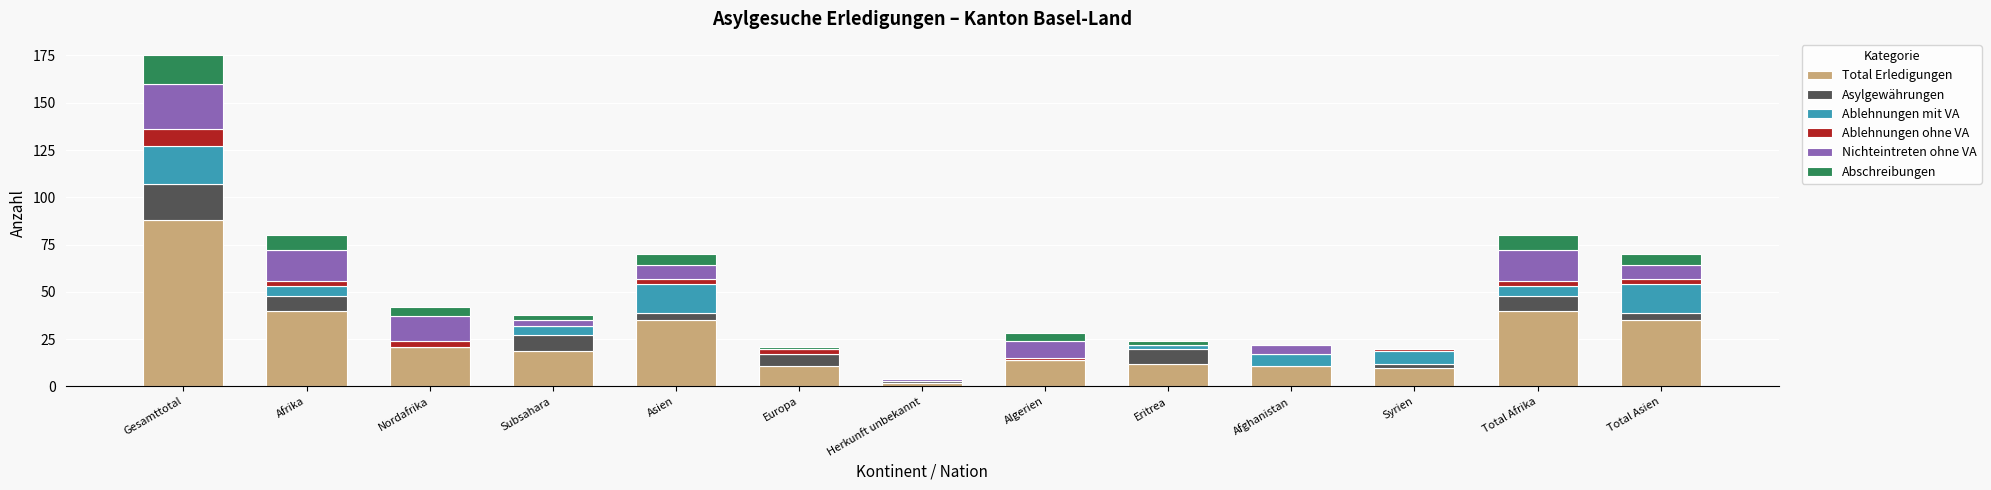

Which category has the highest value in the Total Erledigungen series?

Gesamttotal